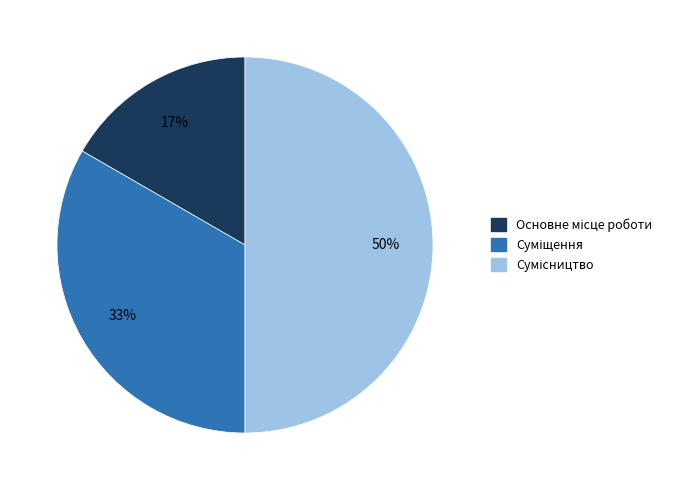

To the nearest percent, what is the average slice percentage?

33%